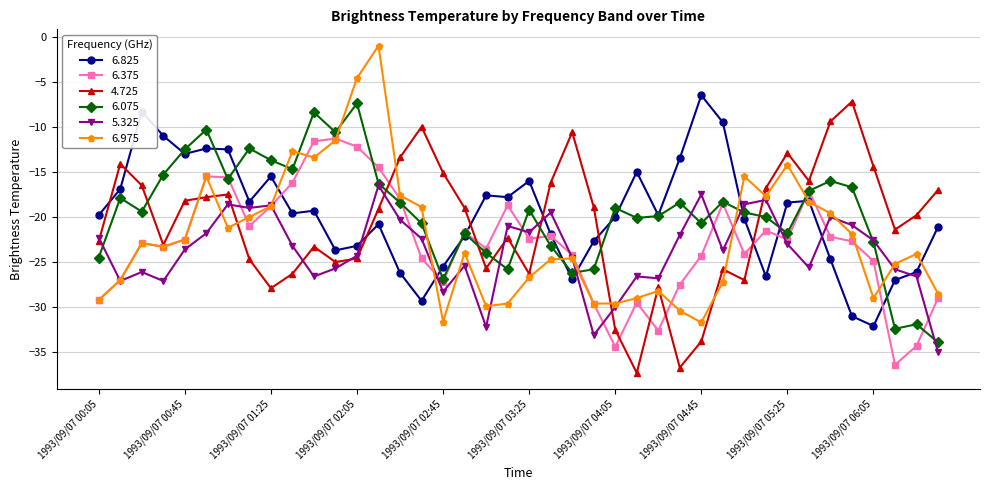

Is this an area chart (filled region under the line)?

No